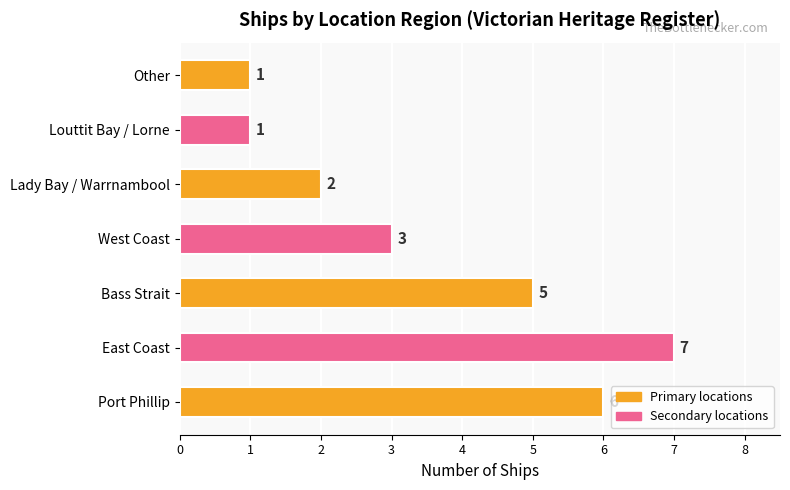

Count the values in the range 1 to 6.

6